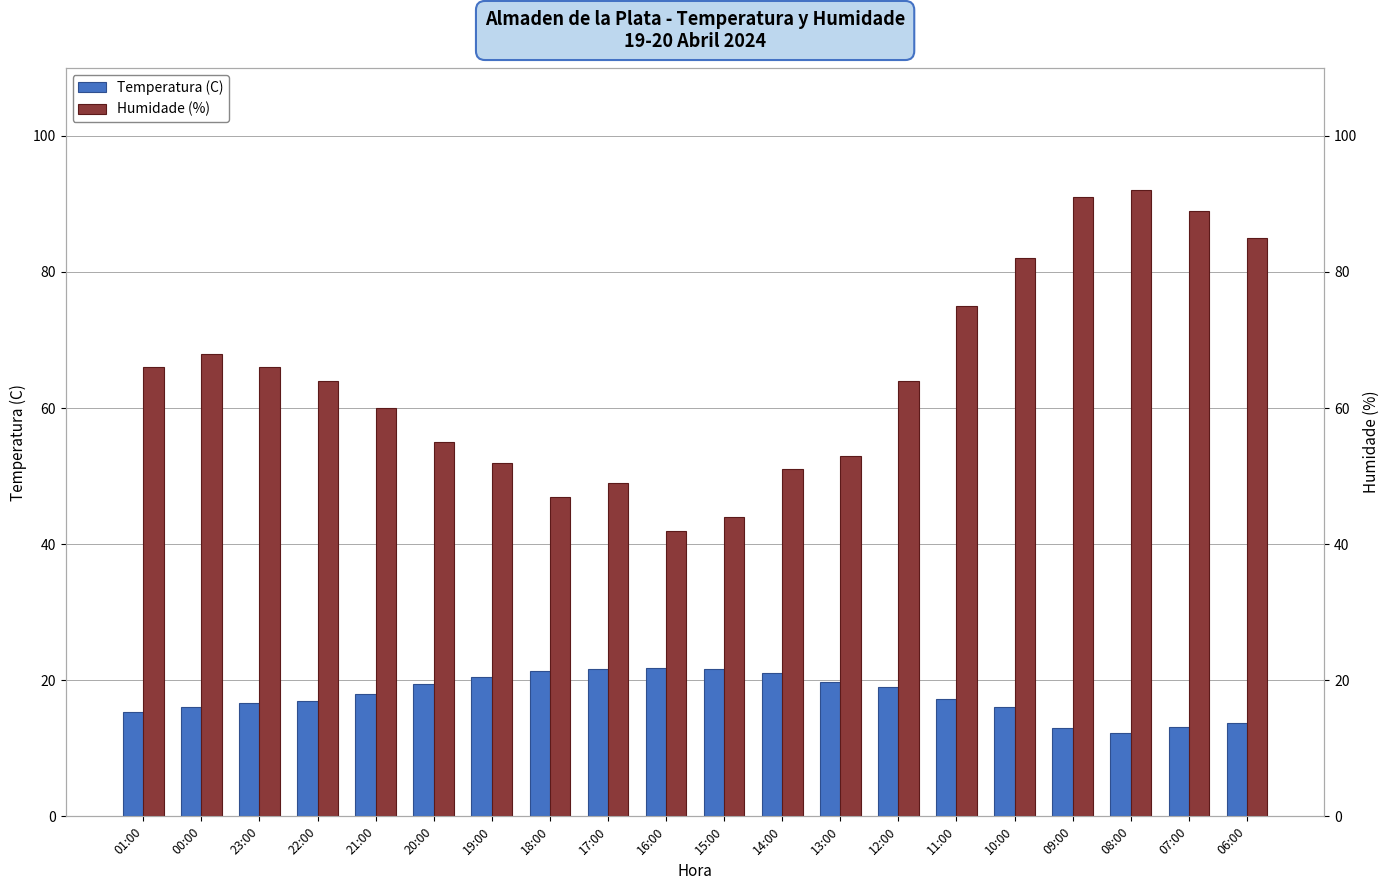

List the series in order of their overall mean, lowest first.

Temperatura (C), Humidade (%)